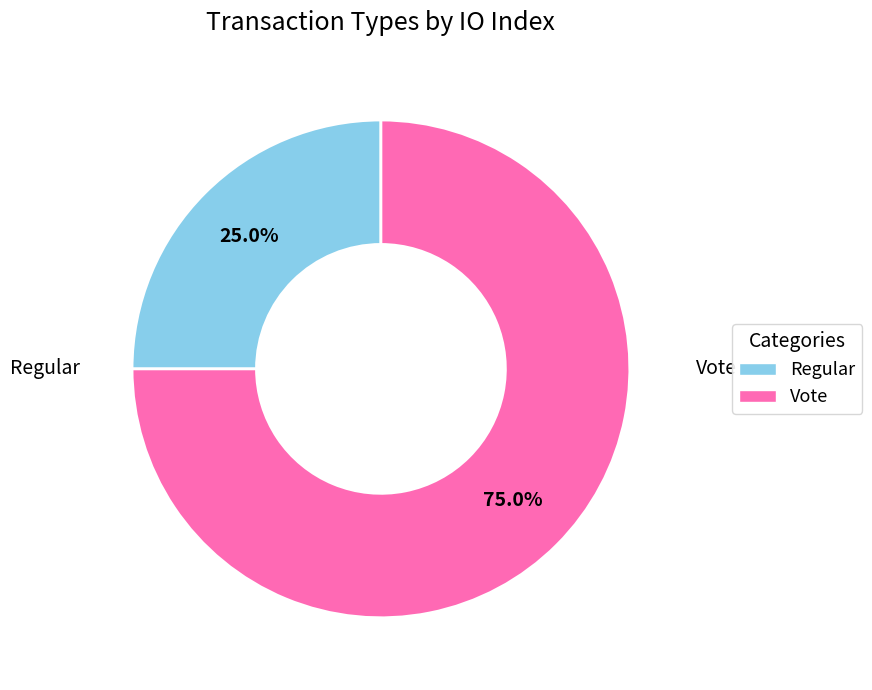

Which has a higher value, Regular or Vote?

Vote